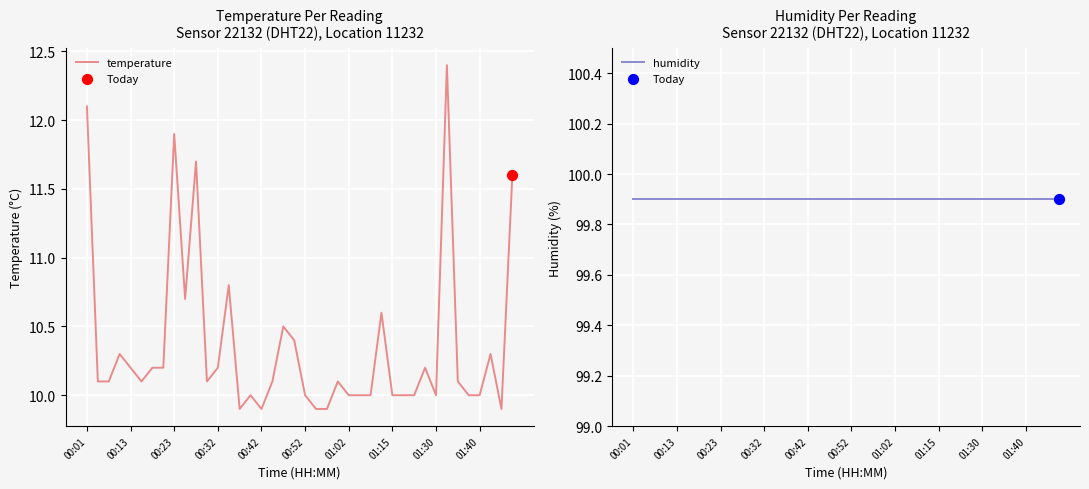

Which series contains the lowest Y value?

temperature